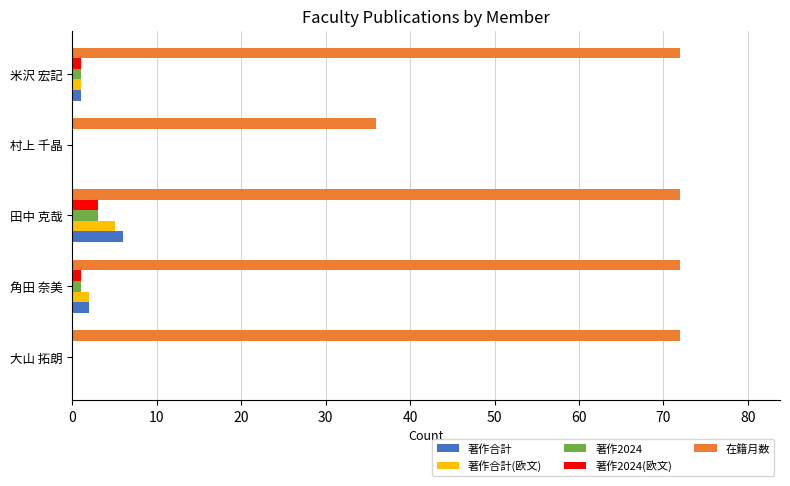

What is the greatest value displayed?

72